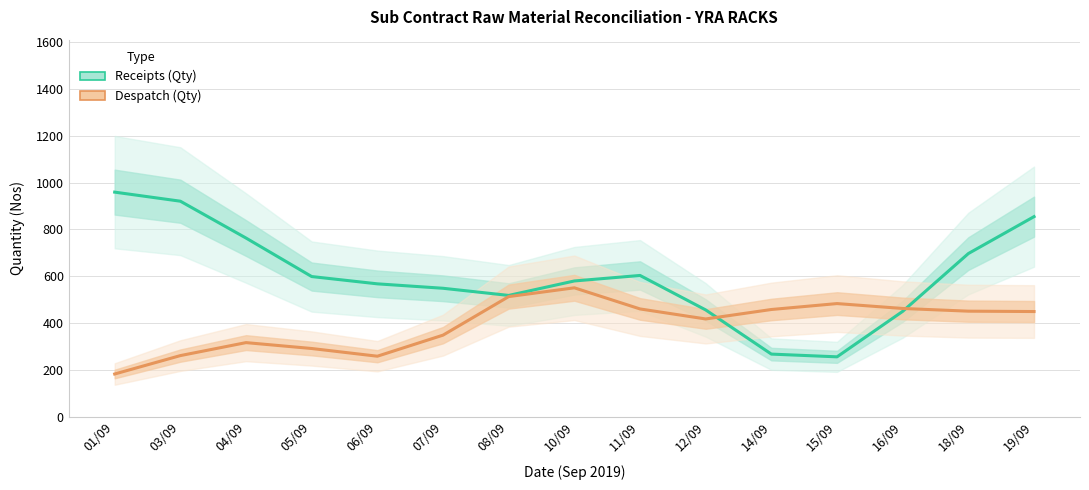

Reading left to right, transcribe all the data shown in this chart.

Receipts (Qty): 01/09=959.1	03/09=920.3	04/09=763.2	05/09=598.9	06/09=567.8	07/09=548.9	08/09=518.4	10/09=580.1	11/09=603.6	12/09=456.5	14/09=268.1	15/09=256.4	16/09=450.5	18/09=697.0	19/09=854.5
Despatch (Qty): 01/09=183.1	03/09=261.6	04/09=317.0	05/09=291.9	06/09=259.0	07/09=348.9	08/09=513.4	10/09=550.9	11/09=460.7	12/09=418.0	14/09=458.3	15/09=483.6	16/09=462.7	18/09=451.2	19/09=449.6